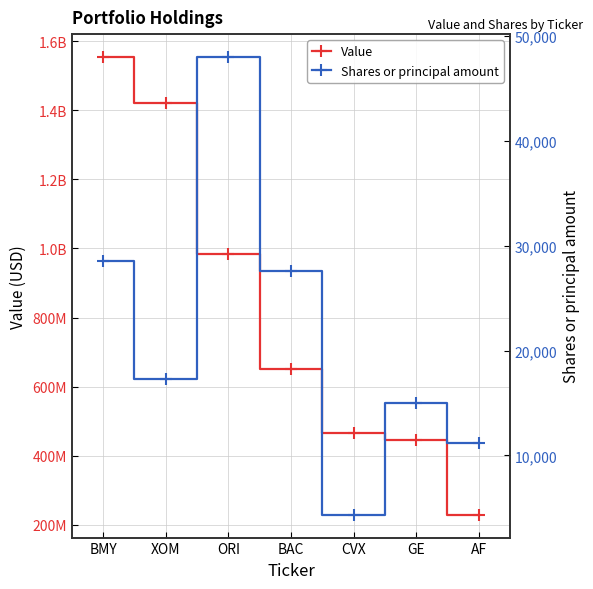

What are all the series names shown in the legend?

Value, Shares or principal amount